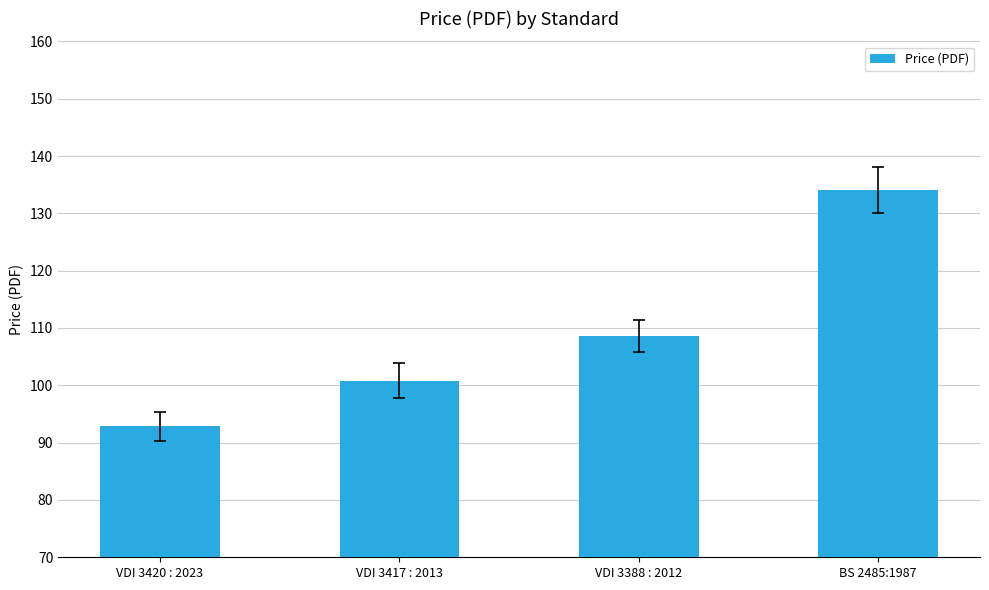

What is the value of the 1st bar from the left?

92.9